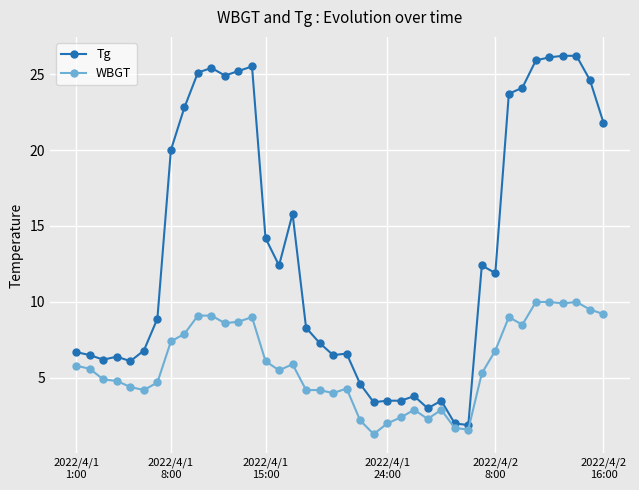

List the series in order of their overall mean, highest first.

Tg, WBGT